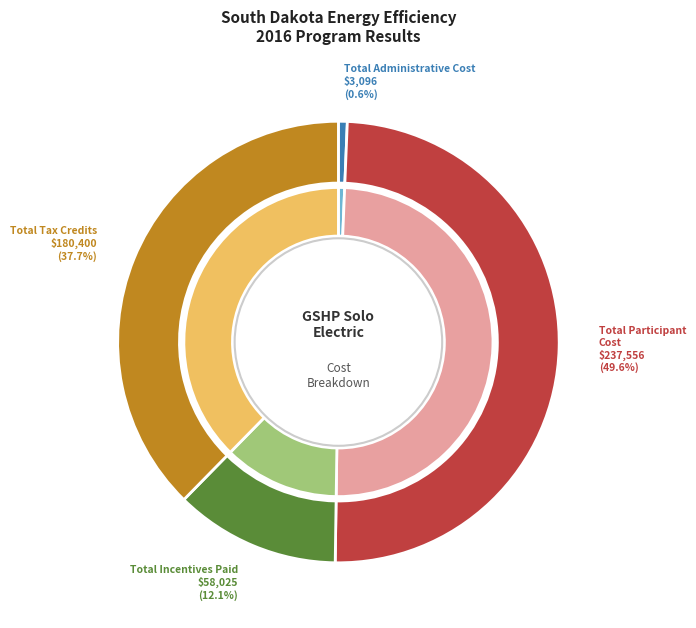

To the nearest percent, what is the difference between the Total Administrative Cost and Total Participant Cost slice percentages?

49%